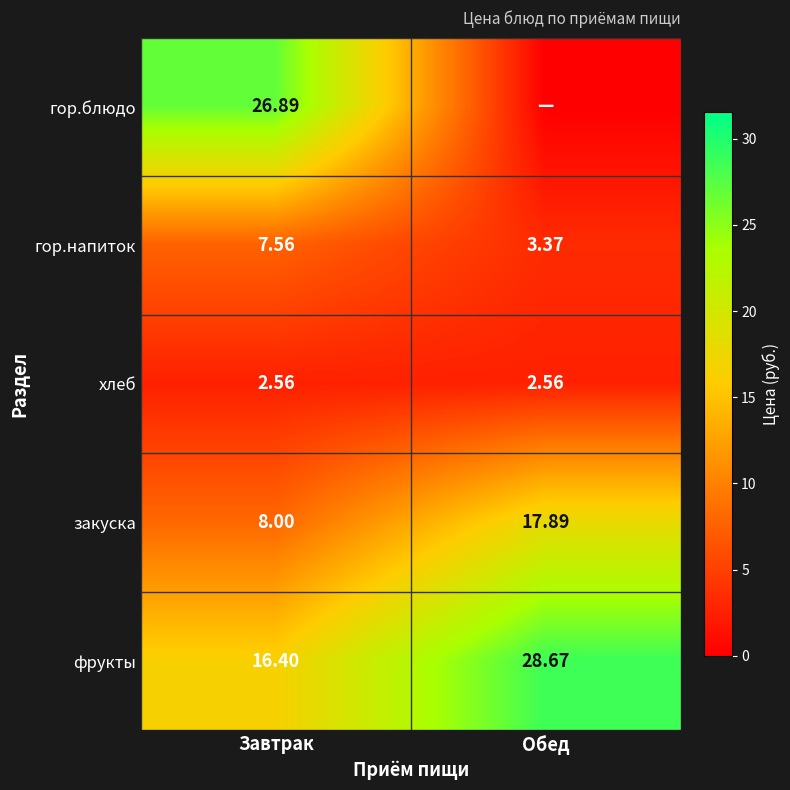

At which category is the sum across all series the highest?

Завтрак